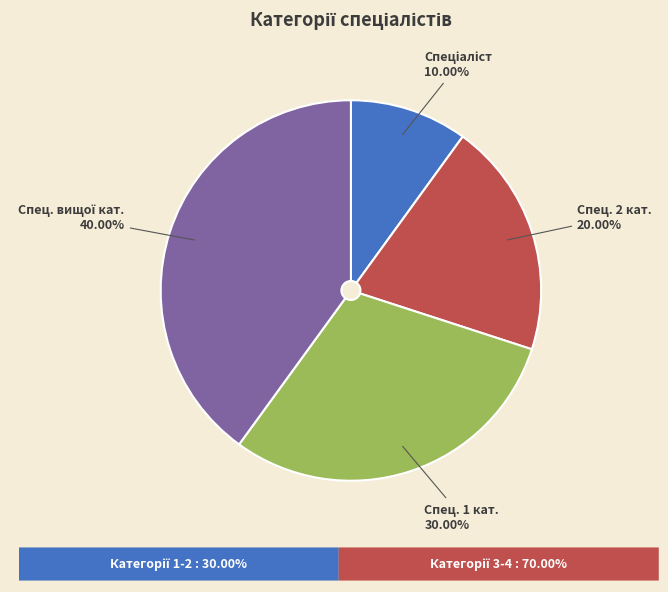

Does any single category account for the majority?

No